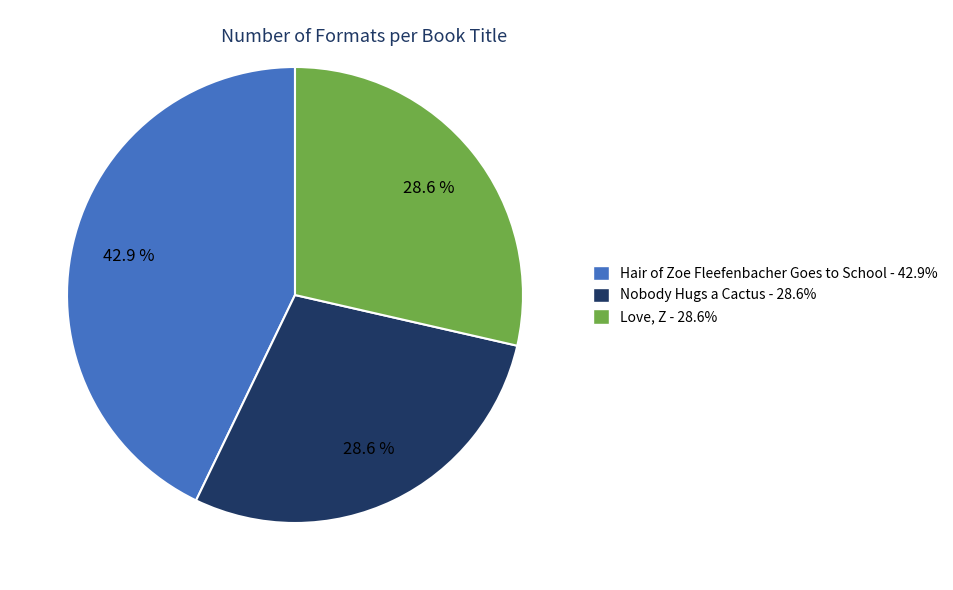

Count the number of slices in the pie.

3